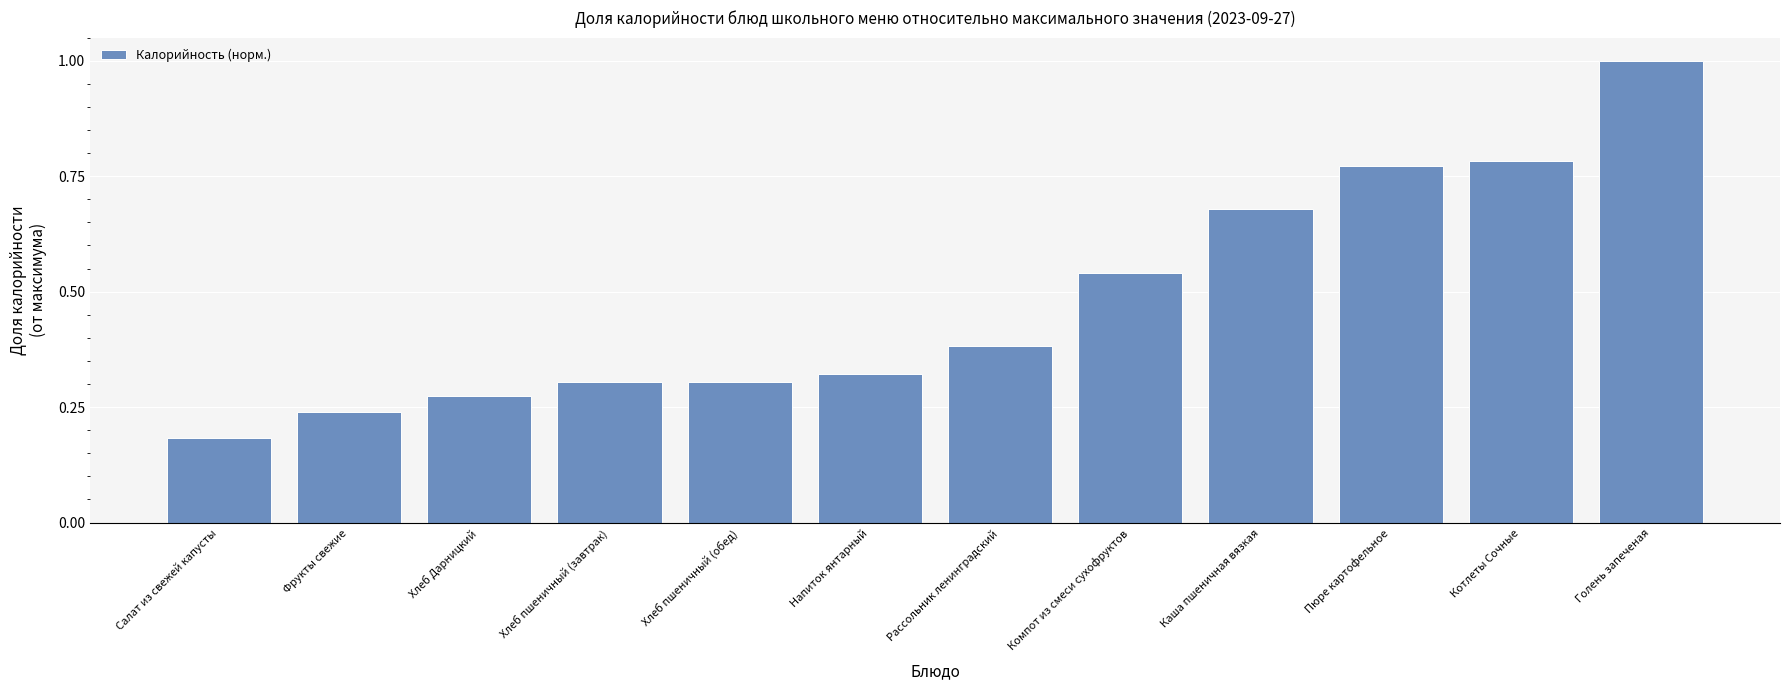

The value at Хлеб пшеничный (обед) is 0.2. True or false?

False